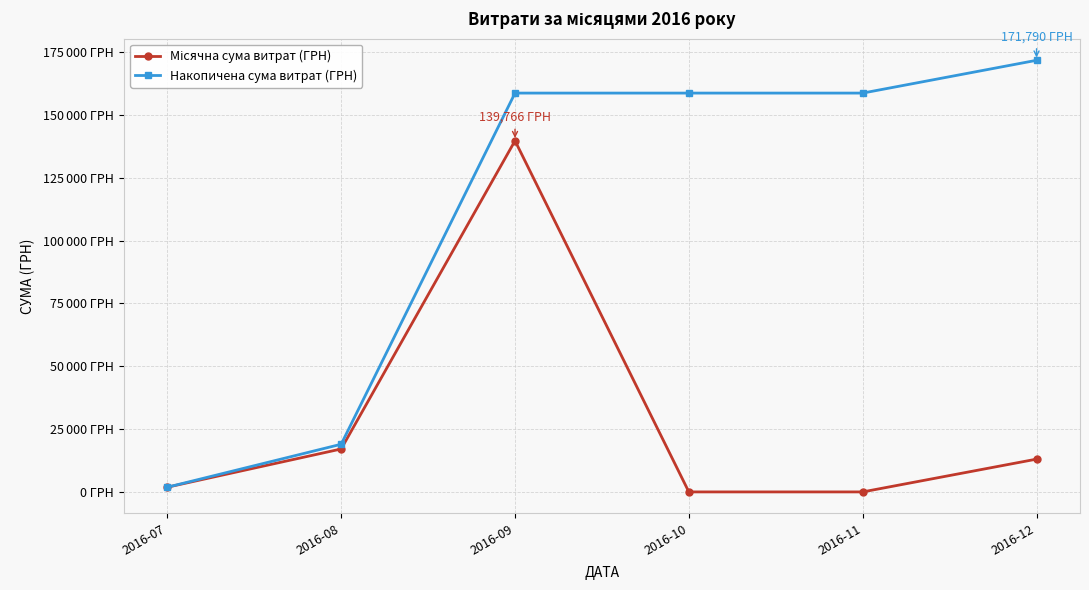

At which label is Накопичена сума витрат (ГРН) closest to 86834?

2016-08